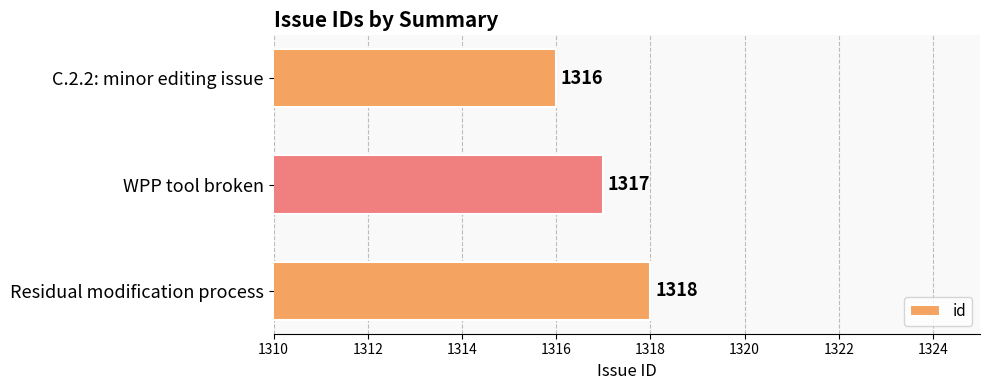

Rank the categories by value from highest to lowest.

Residual modification process, WPP tool broken, C.2.2: minor editing issue